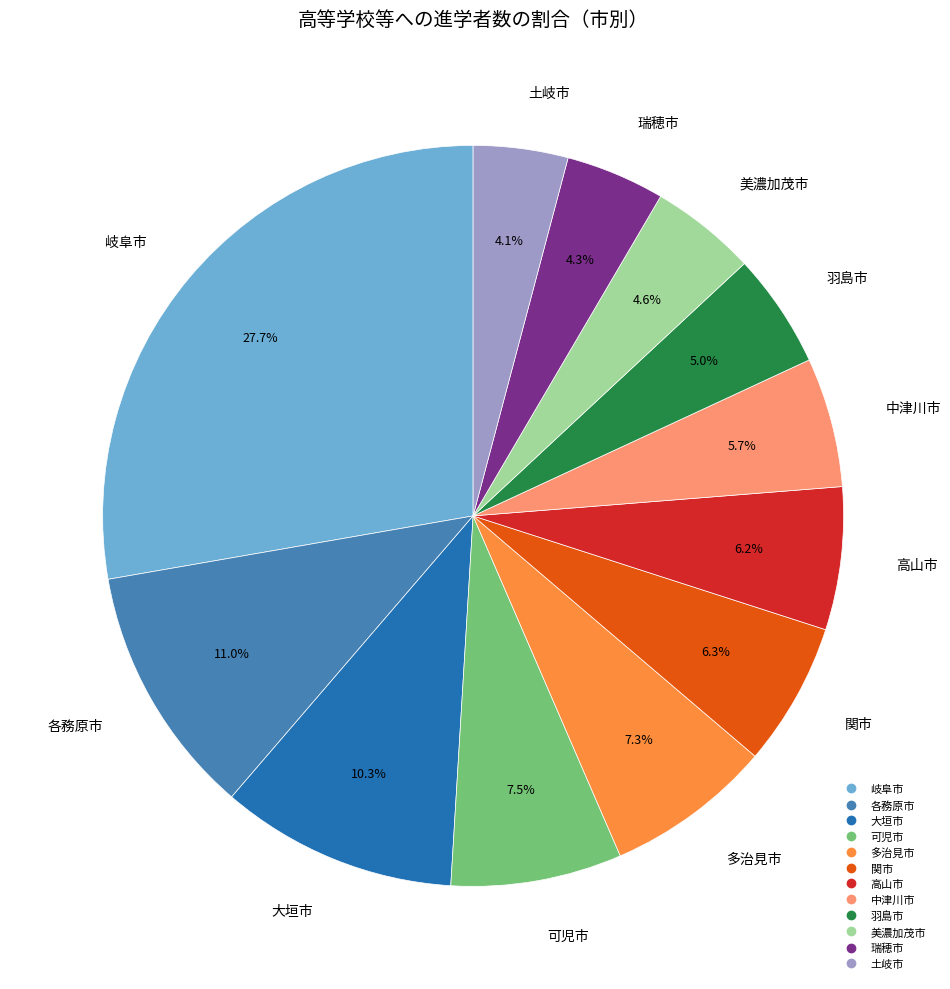

What percentage do 関市 and 土岐市 together represent?

10.4%